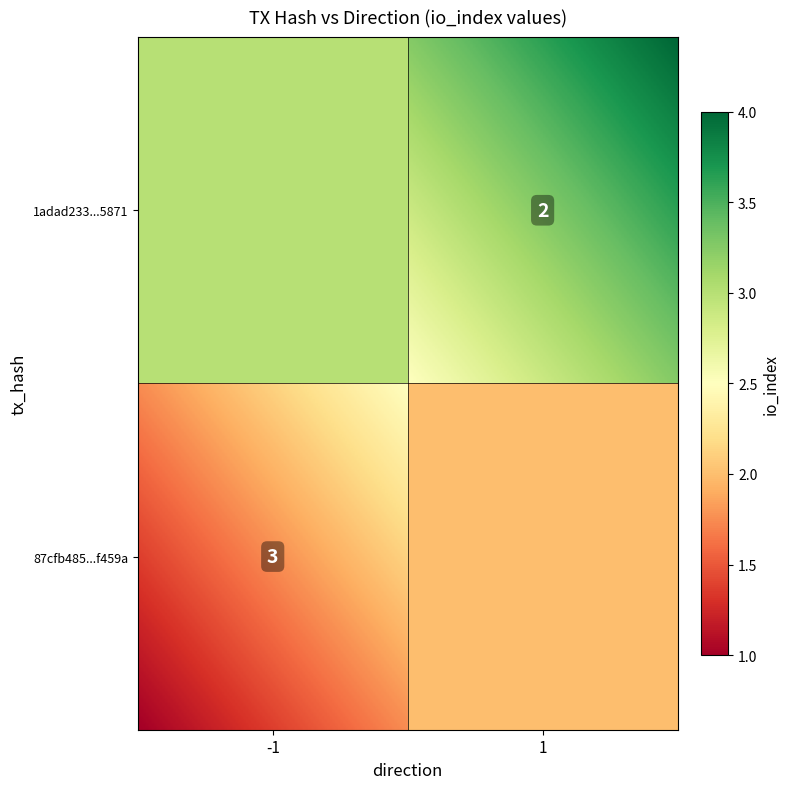

True or false: 87cfb485342c2a778611a7bbd24d948951f459a has a value of 4 at io_index.

False